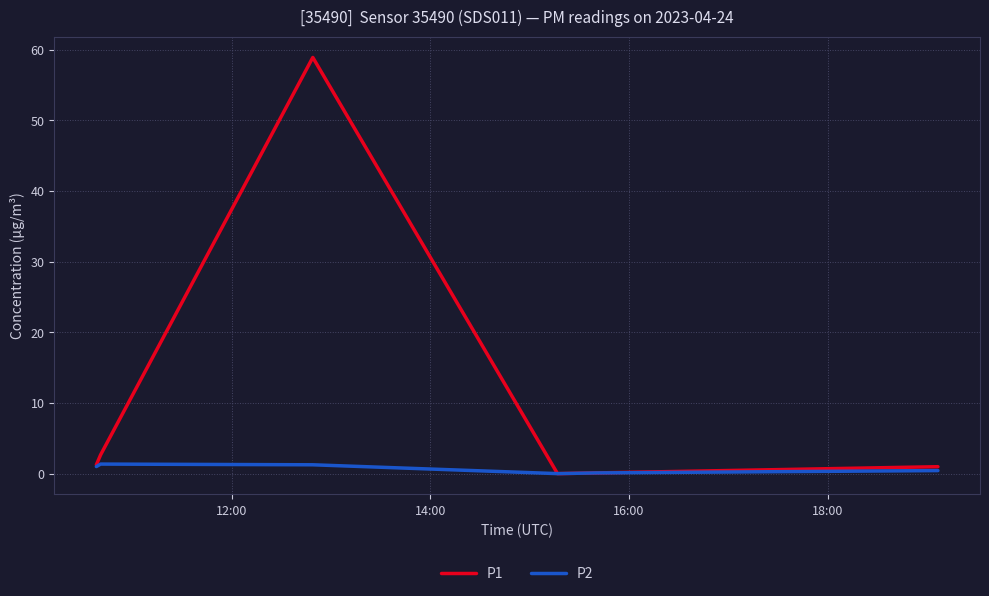

What is the maximum value for P1?

58.9